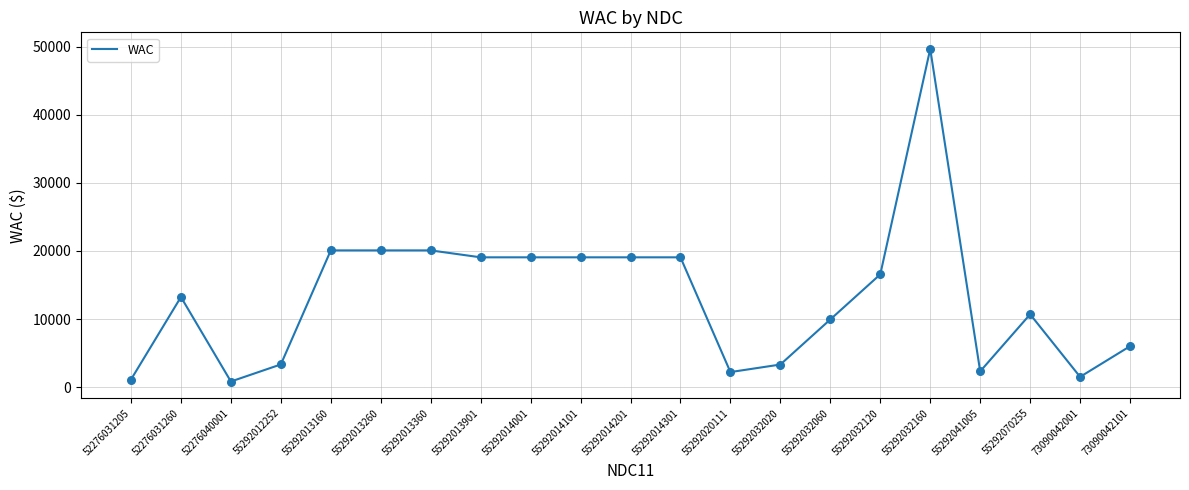

Approximately how many times larger is the value at 55292014301 compared to 55292020111?

8.7